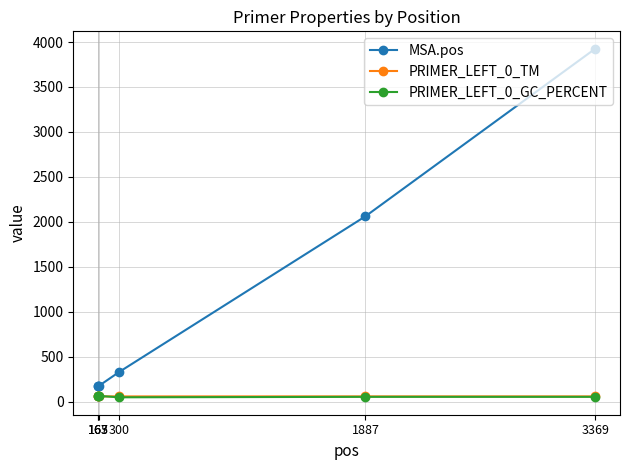

Is the value of MSA.pos at 163 greater than the value of PRIMER_LEFT_0_TM at 163?

Yes